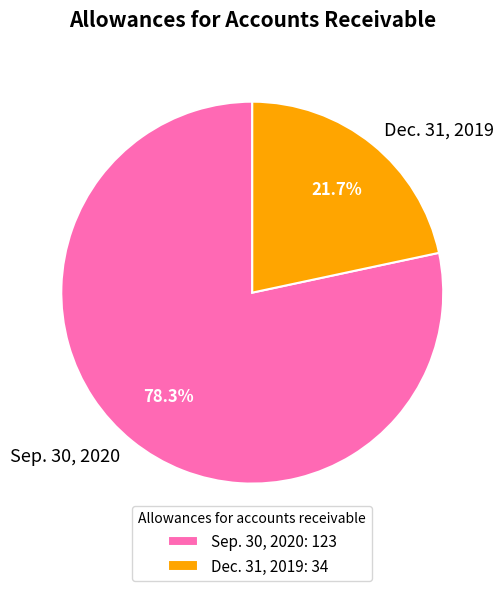

To the nearest percent, what percentage of the pie is Dec. 31, 2019?

22%